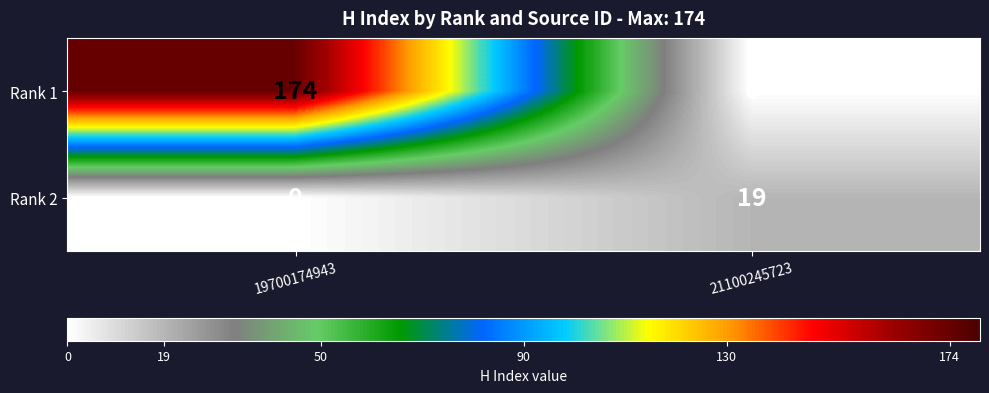

What is the maximum value for Rank 1?

174